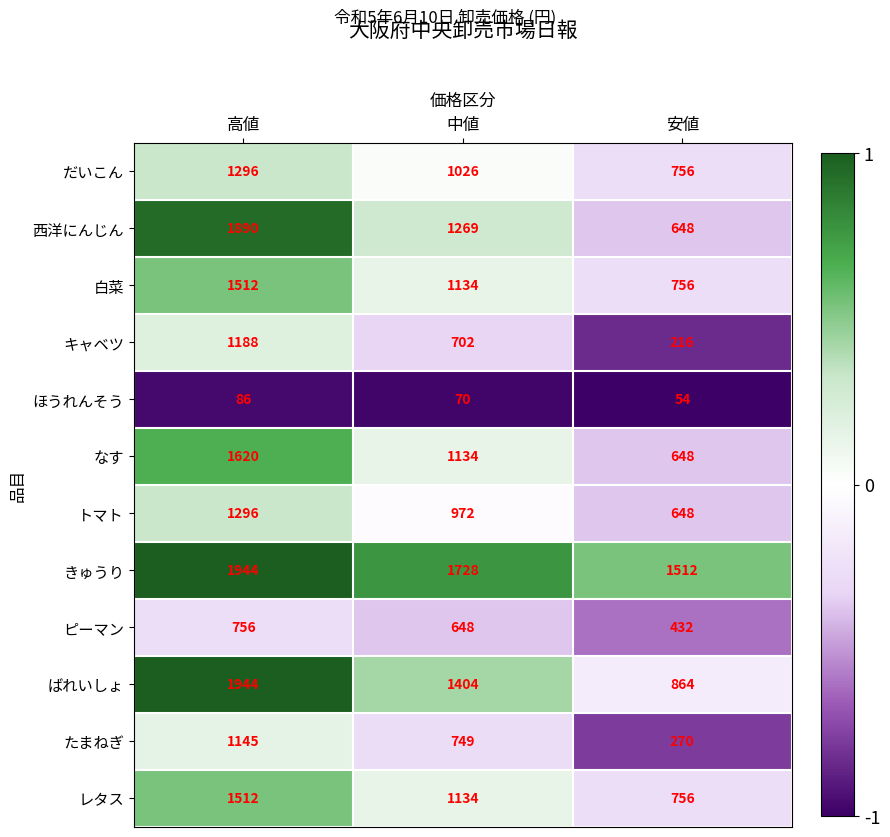

Which category has the highest value in the ピーマン series?

高値